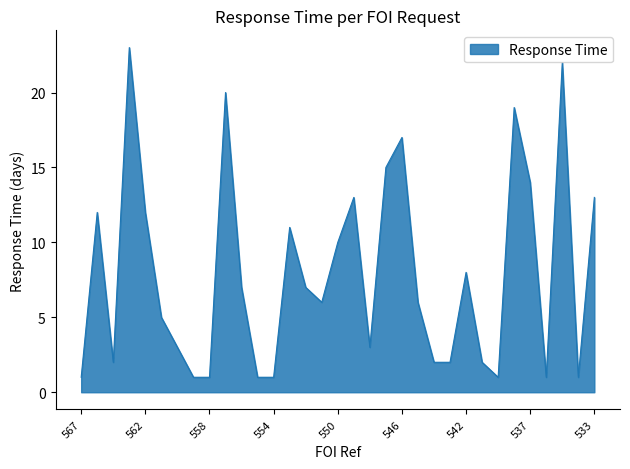

What is the difference between the maximum and minimum values?

22